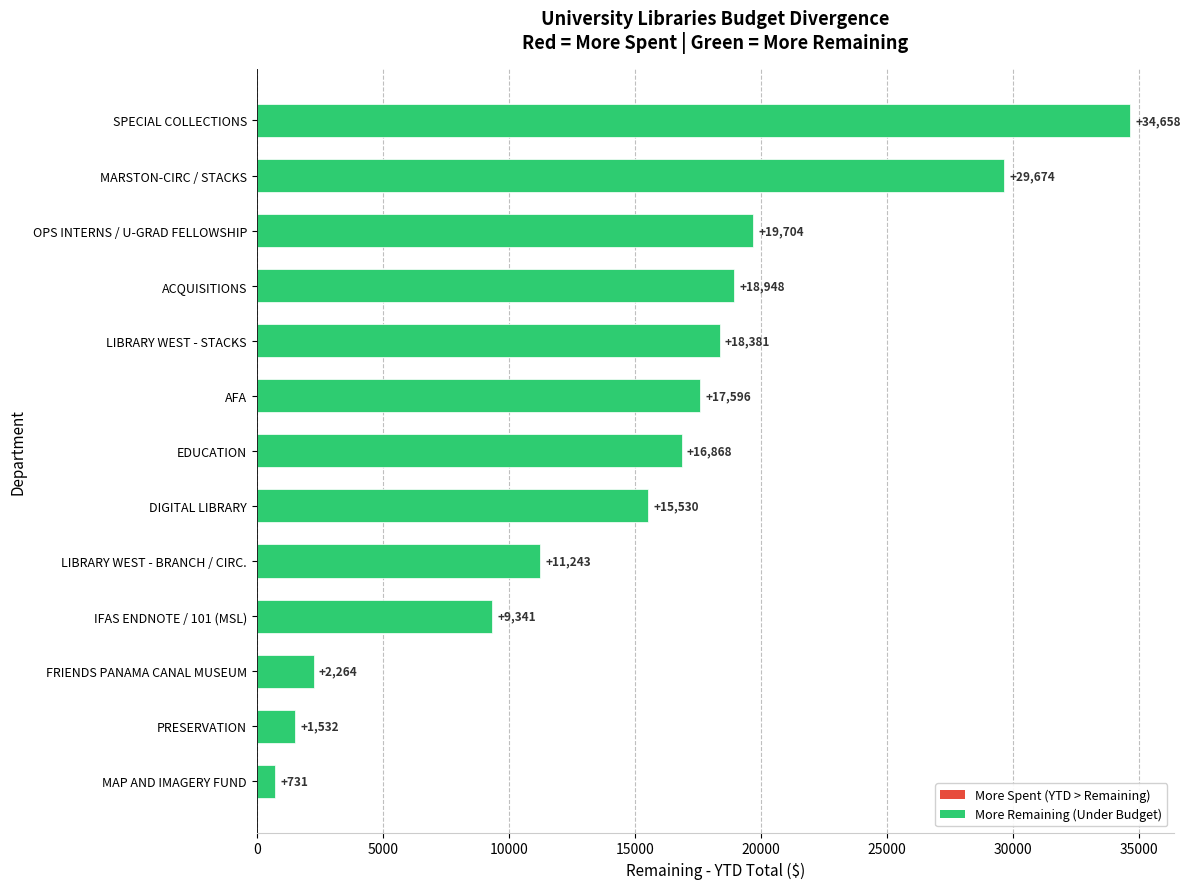

List the labels in order of value, largest first.

SPECIAL COLLECTIONS, MARSTON-CIRC / STACKS, OPS INTERNS / U-GRAD FELLOWSHIP, ACQUISITIONS, LIBRARY WEST - STACKS, AFA, EDUCATION, DIGITAL LIBRARY, LIBRARY WEST - BRANCH / CIRC., IFAS ENDNOTE / 101 (MSL), FRIENDS PANAMA CANAL MUSEUM, PRESERVATION, MAP AND IMAGERY FUND